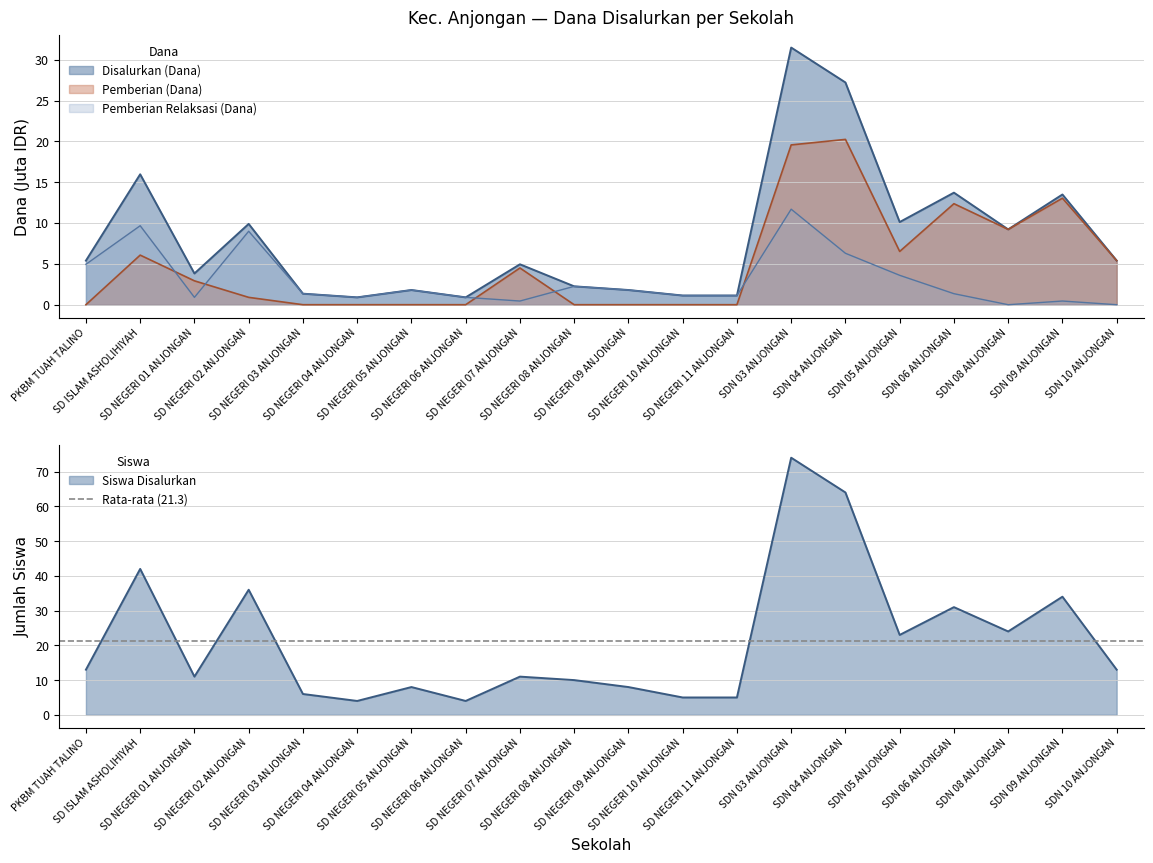

The value of Pemberian Relaksasi (Dana) at SDN 06 ANJONGAN is 1.8. True or false?

False